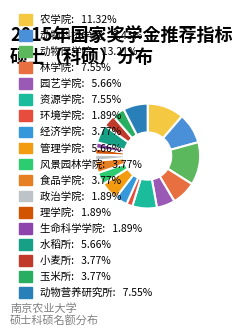

True or false: 玉米所 accounts for 4% of the total.

True